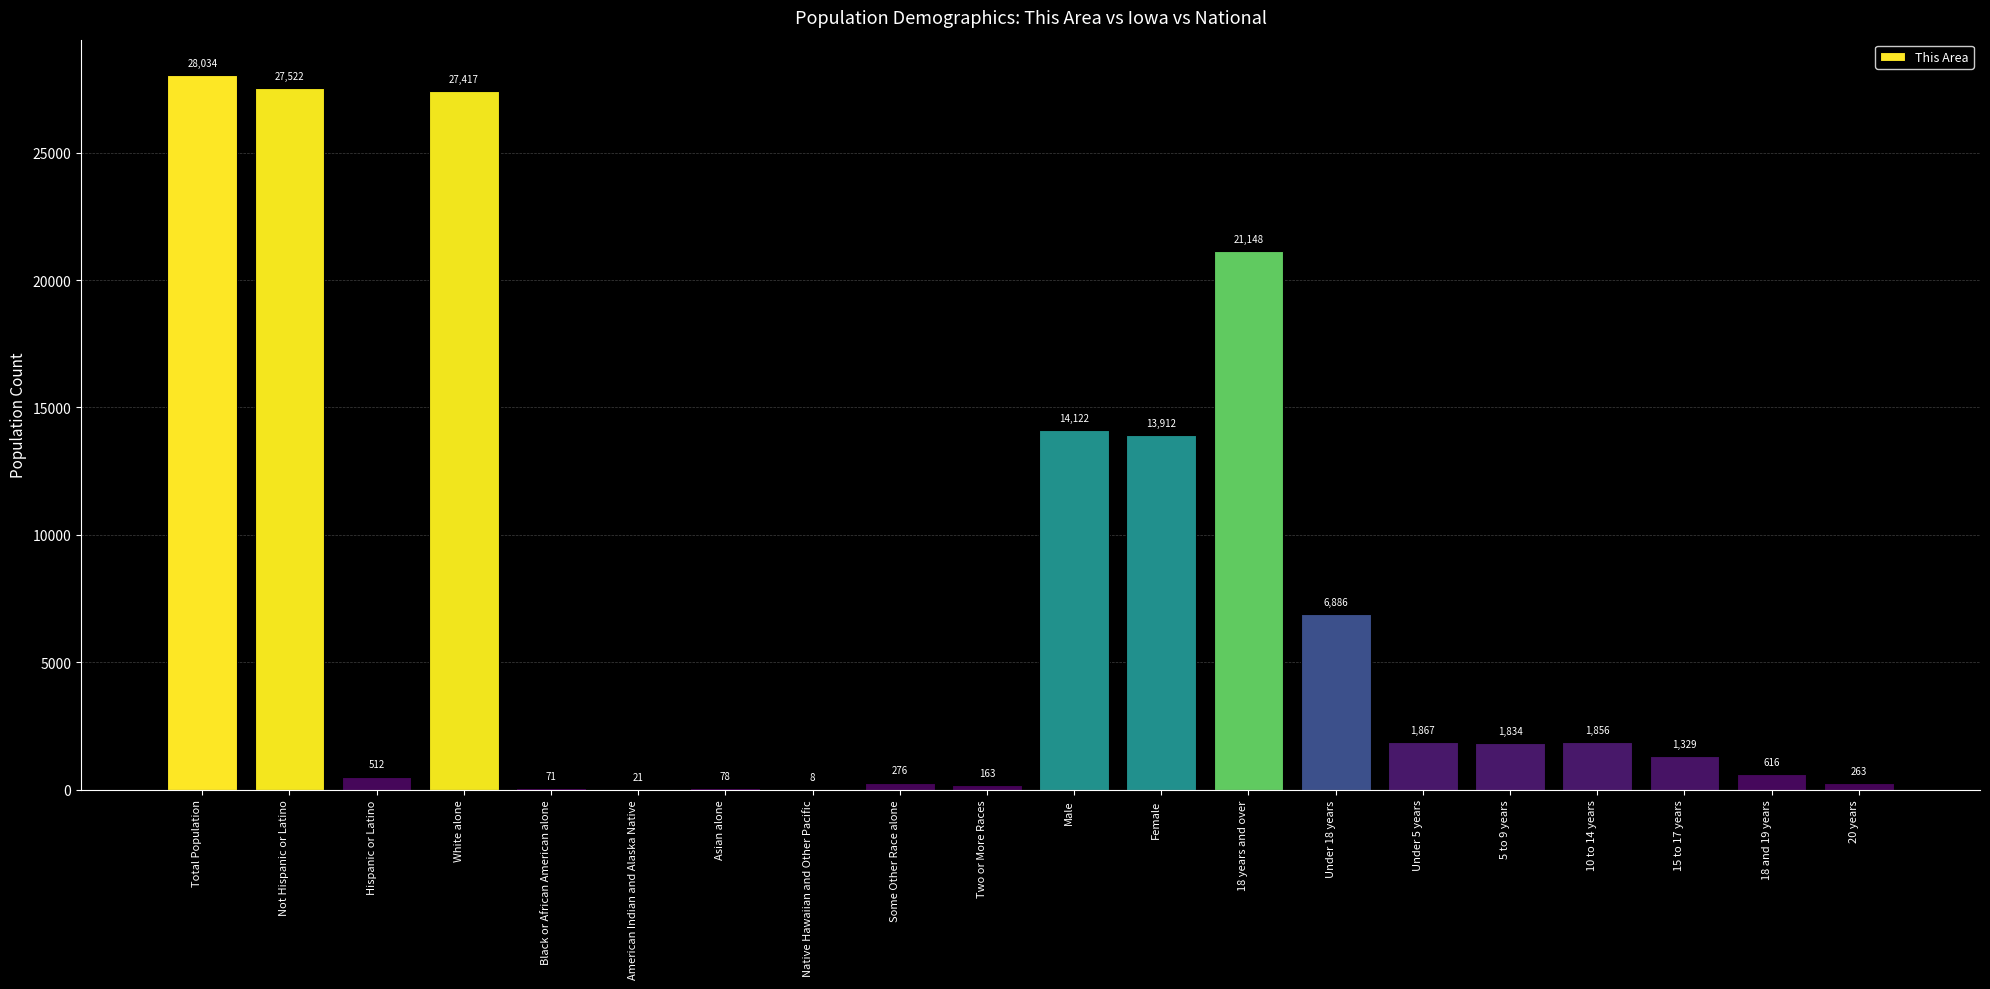

What is the change in value from Total Population to Male?

-13912